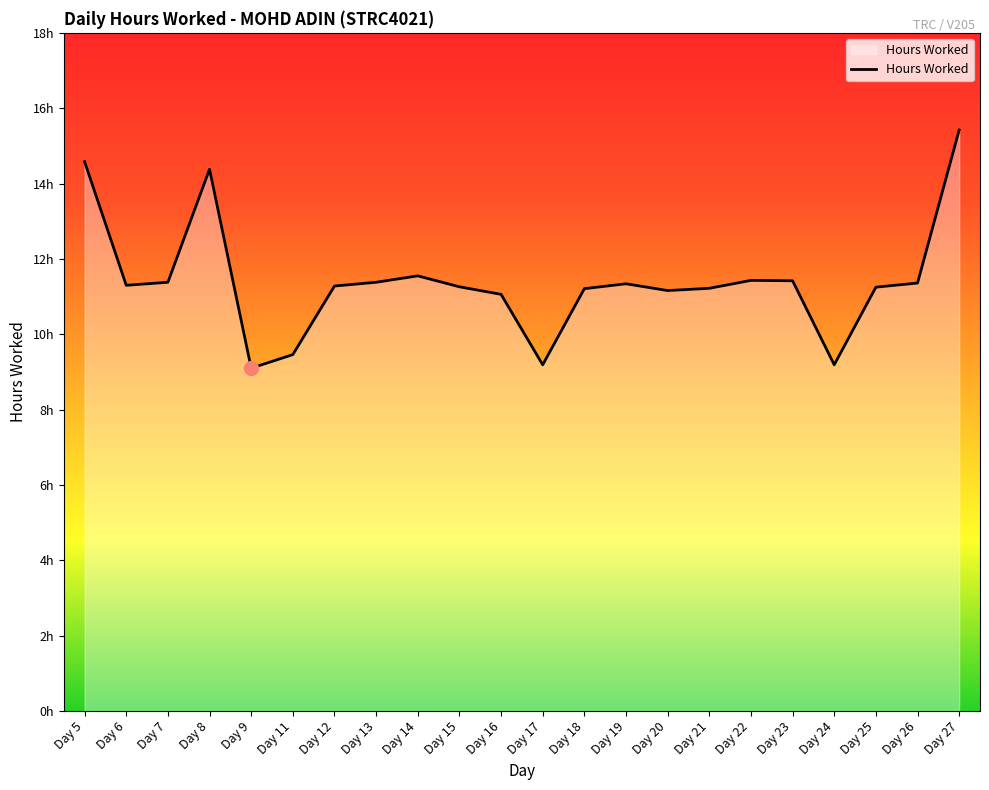

Is it true that the value at Day 20 is 6.1?

False